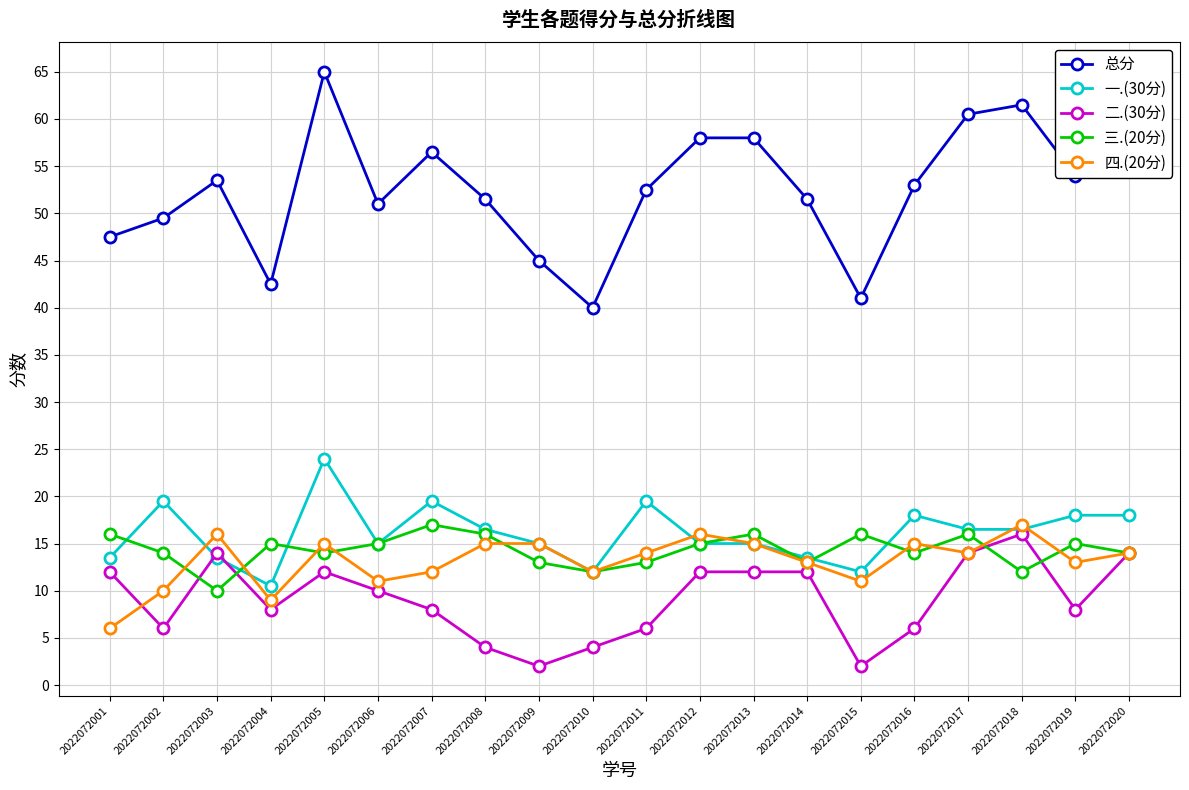

What is the total value across all series at 2022072018?

123.0